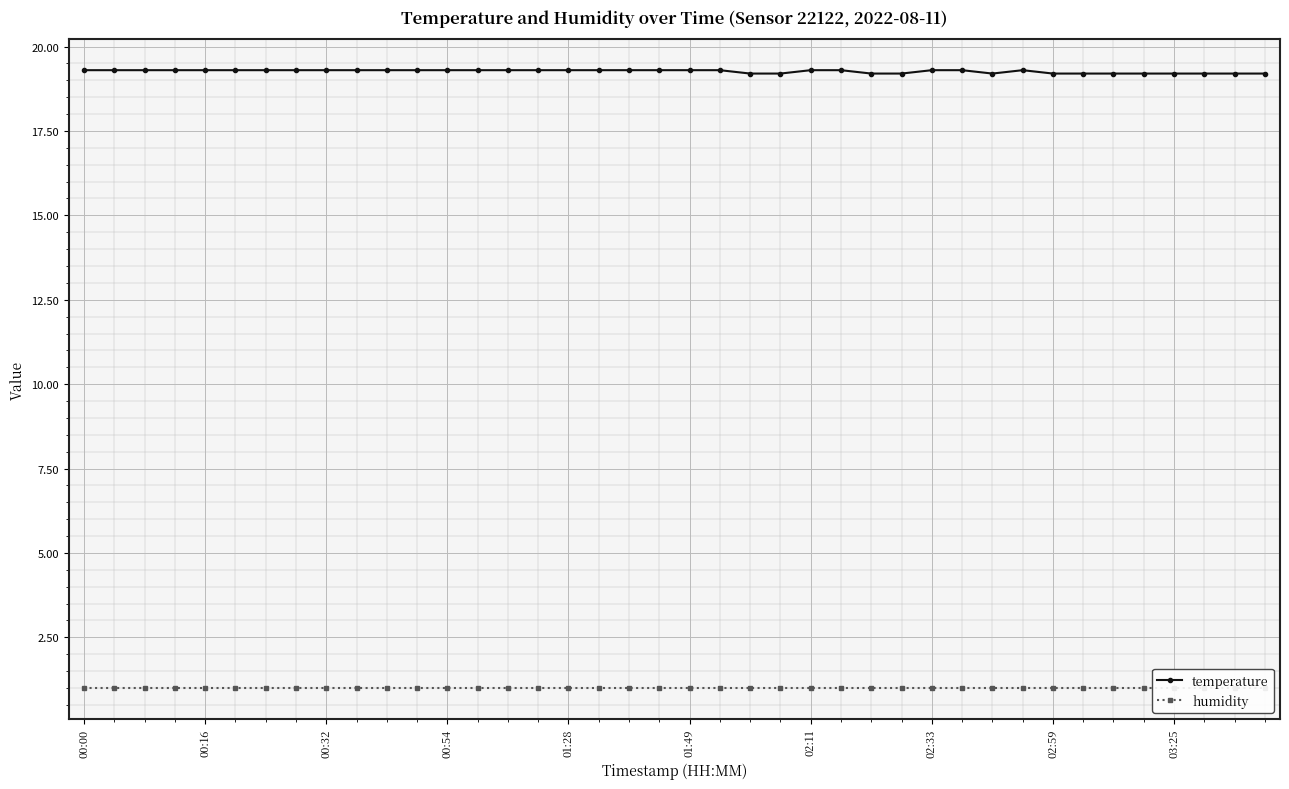

What is the highest value of the temperature series?

19.3